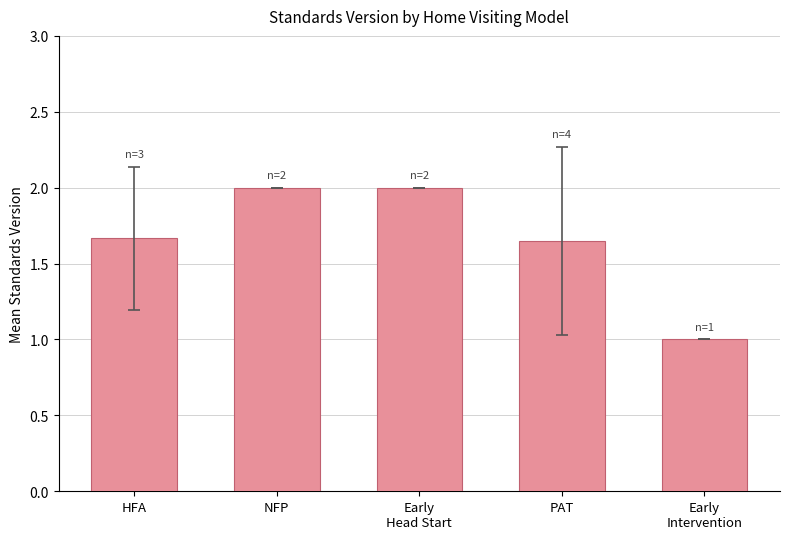

The value at Early
Head Start is 0.4. True or false?

False